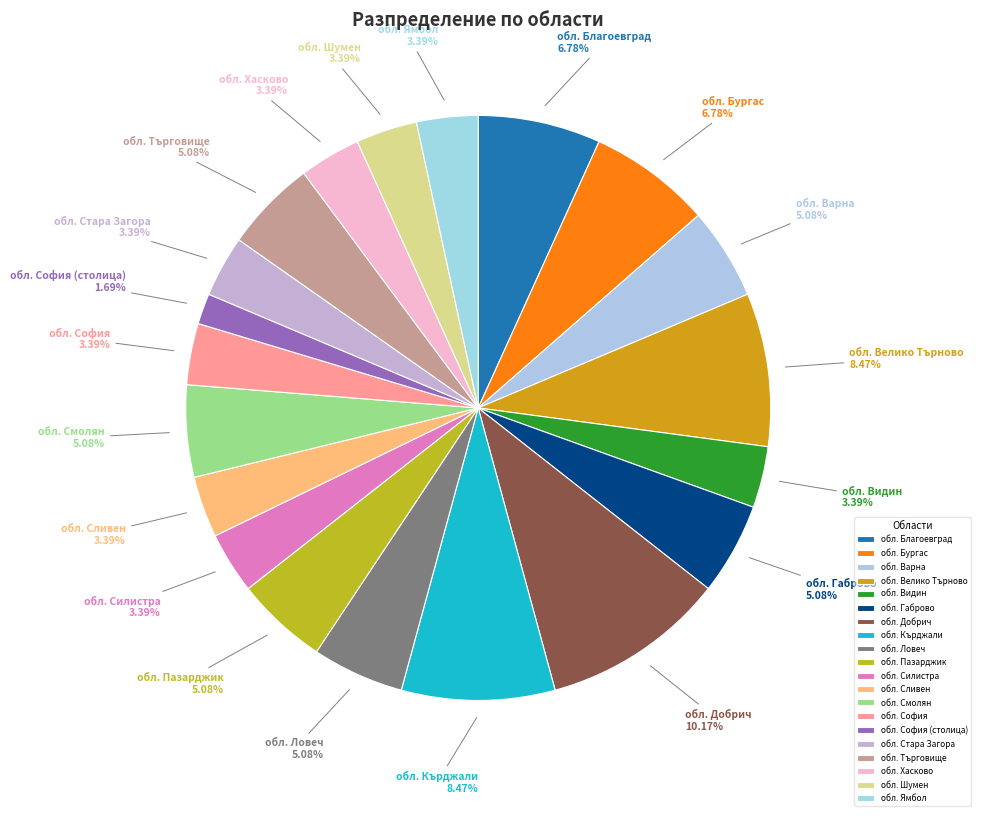

Is there any slice that represents more than half of the pie?

No